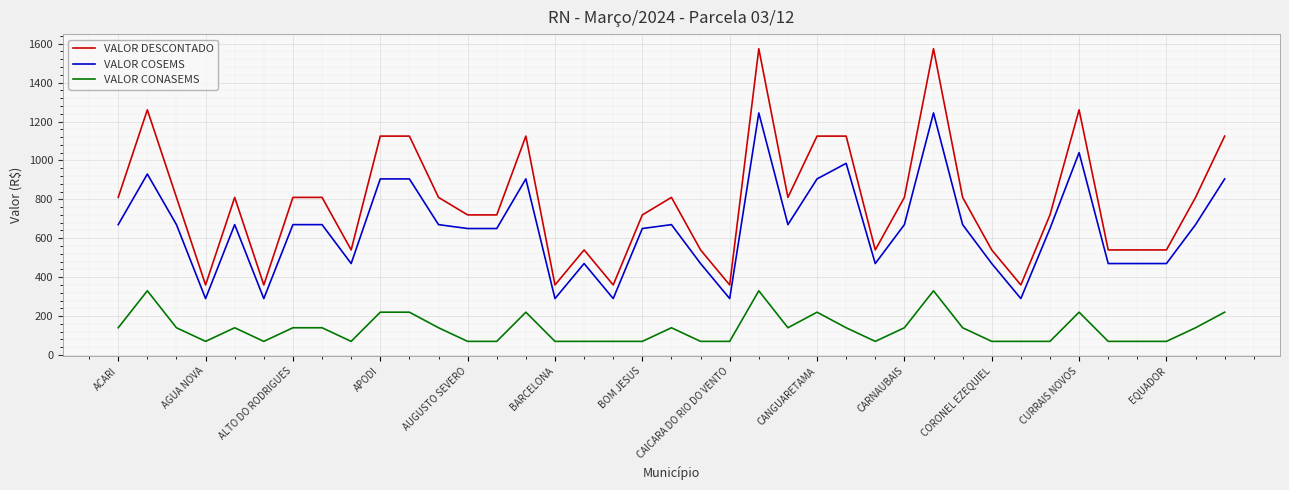

Which series has the largest total across all categories?

VALOR DESCONTADO